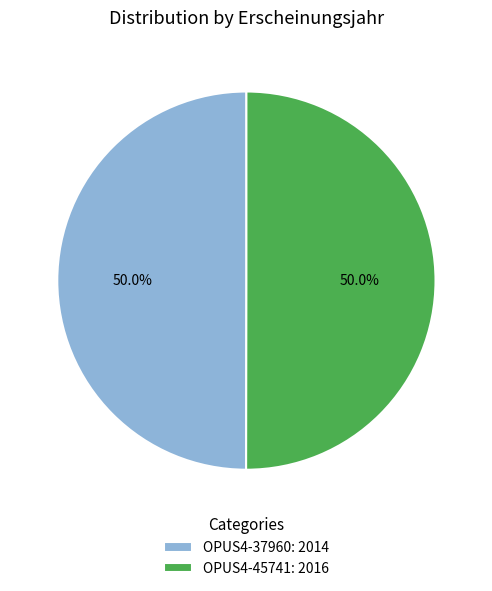

To the nearest percent, what is the combined percentage of OPUS4-37960 and OPUS4-45741?

100%